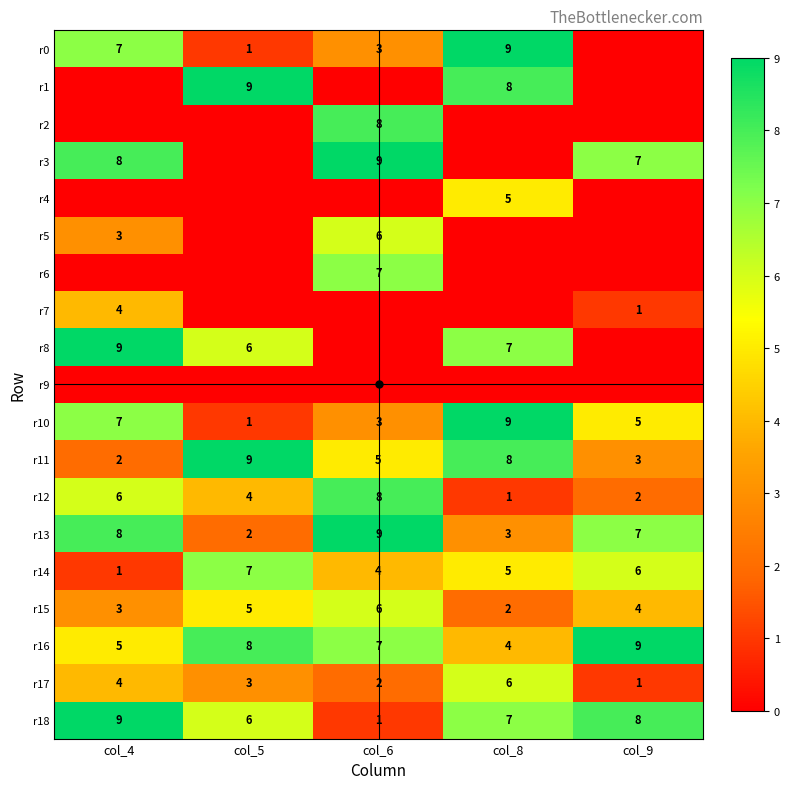

Is the value of r5 at col_6 greater than the value of r11 at col_5?

No